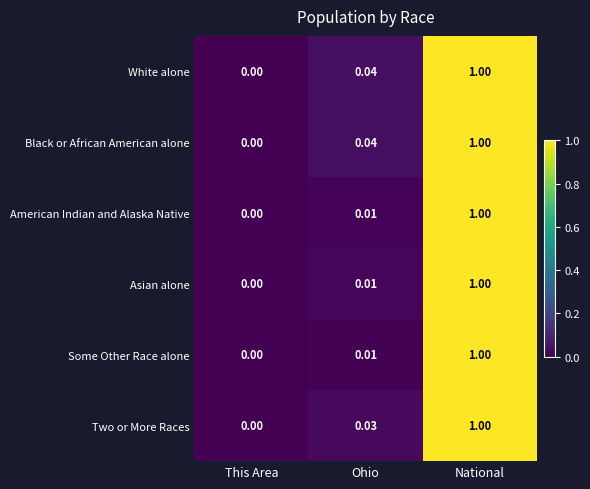

How many data points in Some Other Race alone are above 0?

2